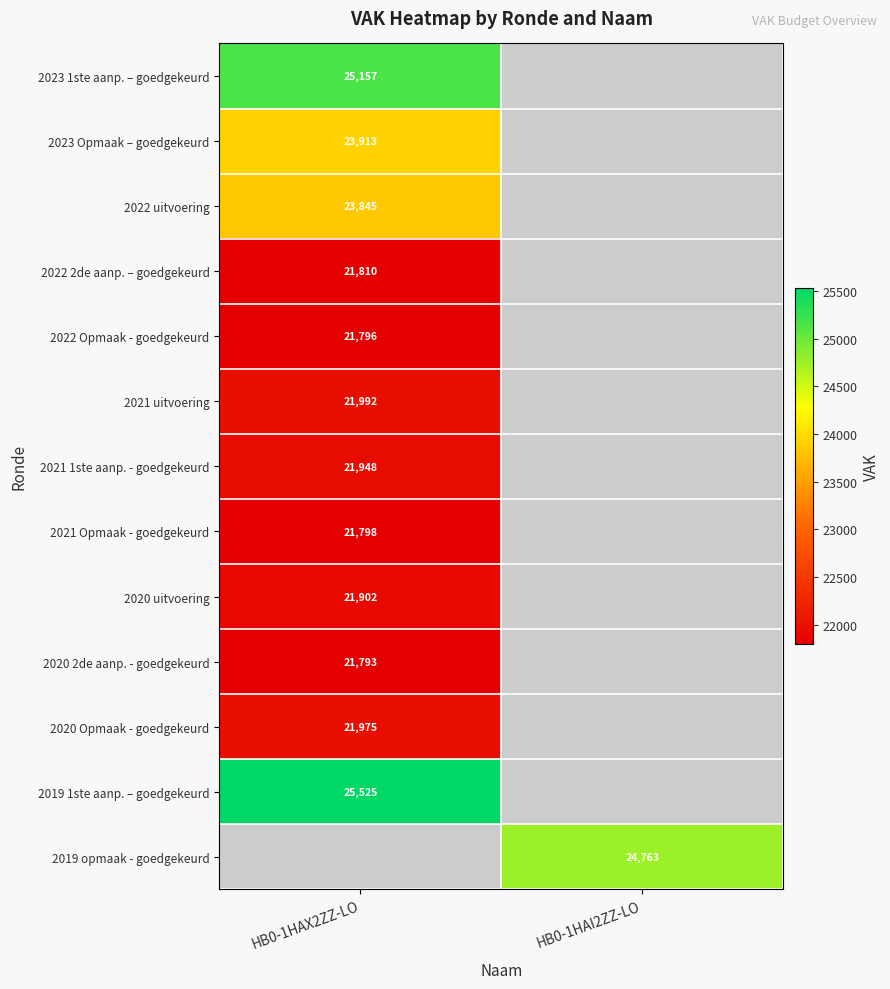

True or false: 2020 2de aanp. - goedgekeurd has a value of 21793 at HB0-1HAX2ZZ-LO.

True